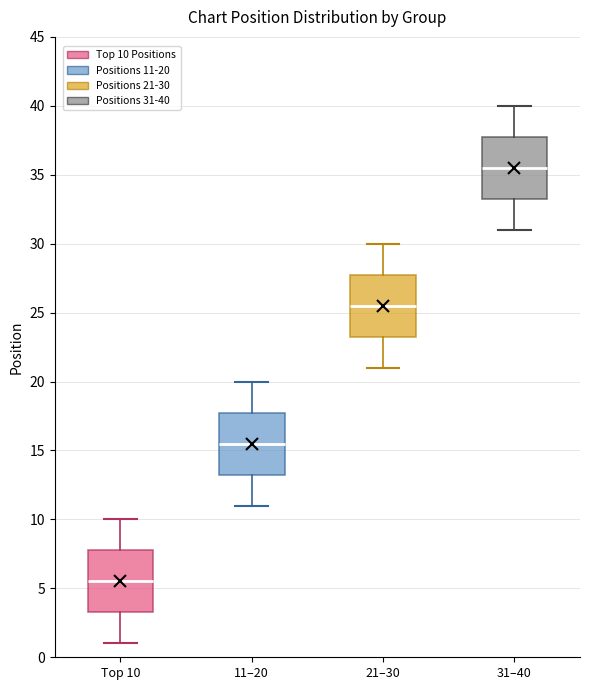

Where does the upper whisker of the box for 11–20 end on the y-axis? The values are not printed on the chart, so give them approximately, as read against the axis.

20.0